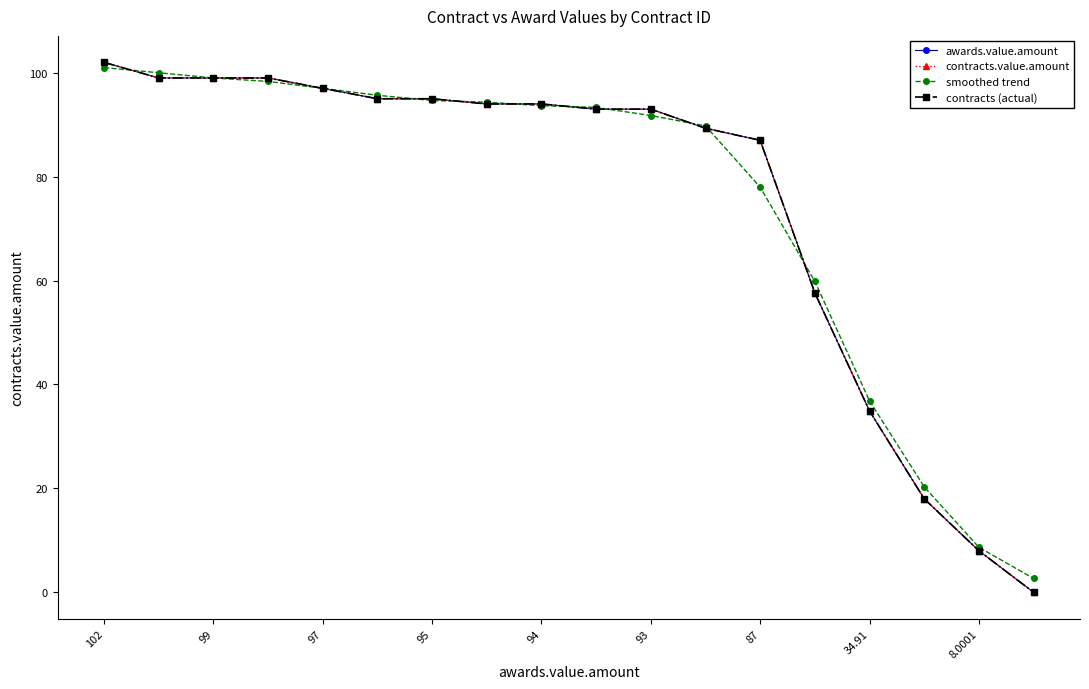

Does the chart have visible grid lines?

No